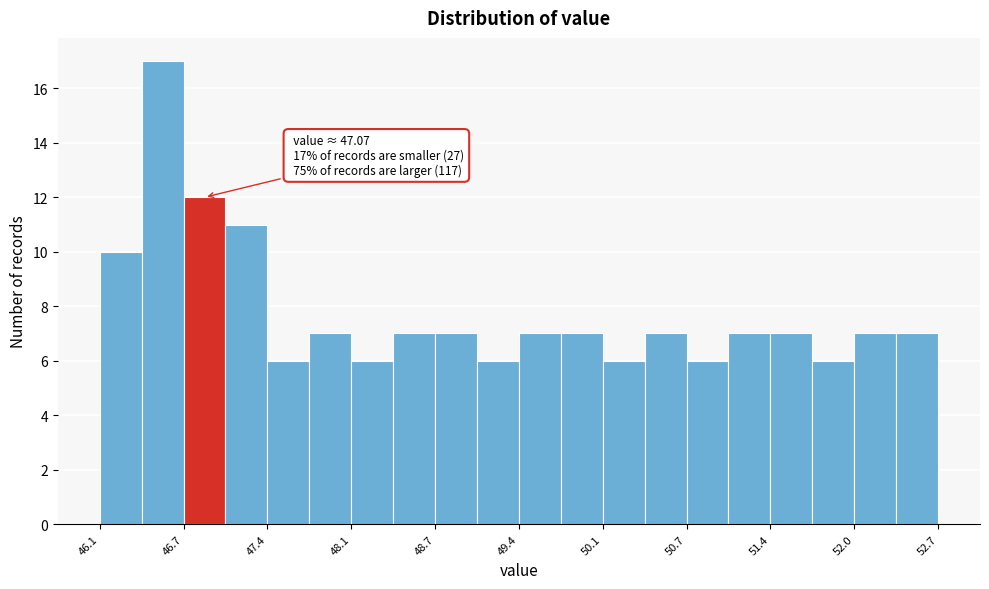

Around what value on the x-axis is the tallest bar? Give the approximate position of its centre, as read against the axis.

46.6